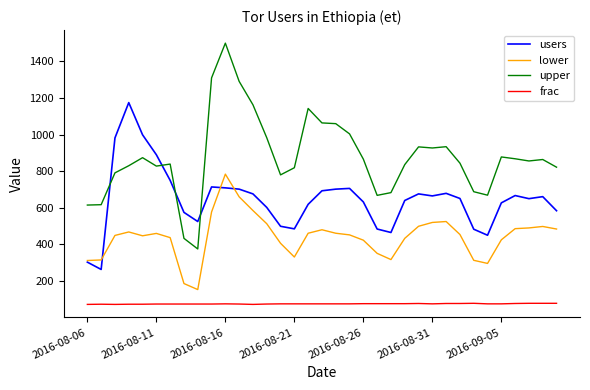

List the series in order of their peak value, highest first.

upper, users, lower, frac